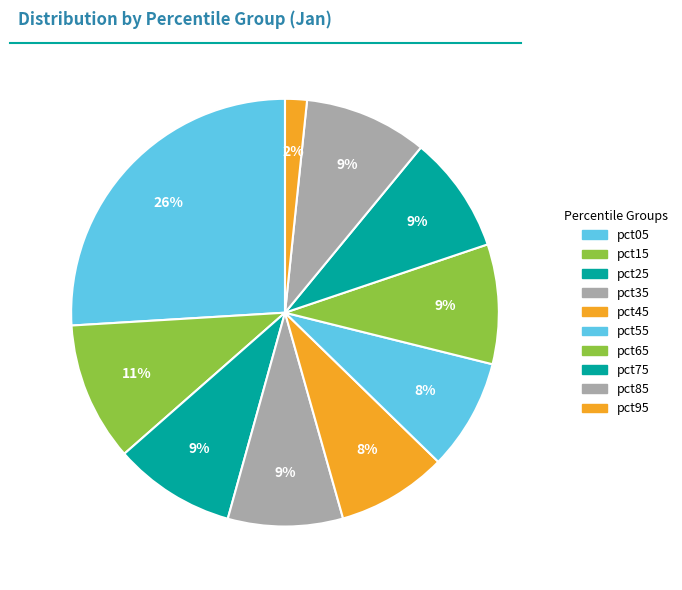

To the nearest percent, what portion does pct75 represent?

9%